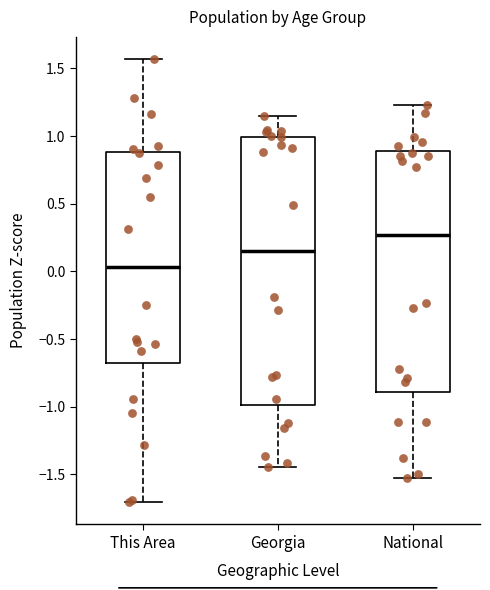

Where does the median line of the box for National sit on the y-axis? The values are not printed on the chart, so give them approximately, as read against the axis.

0.25